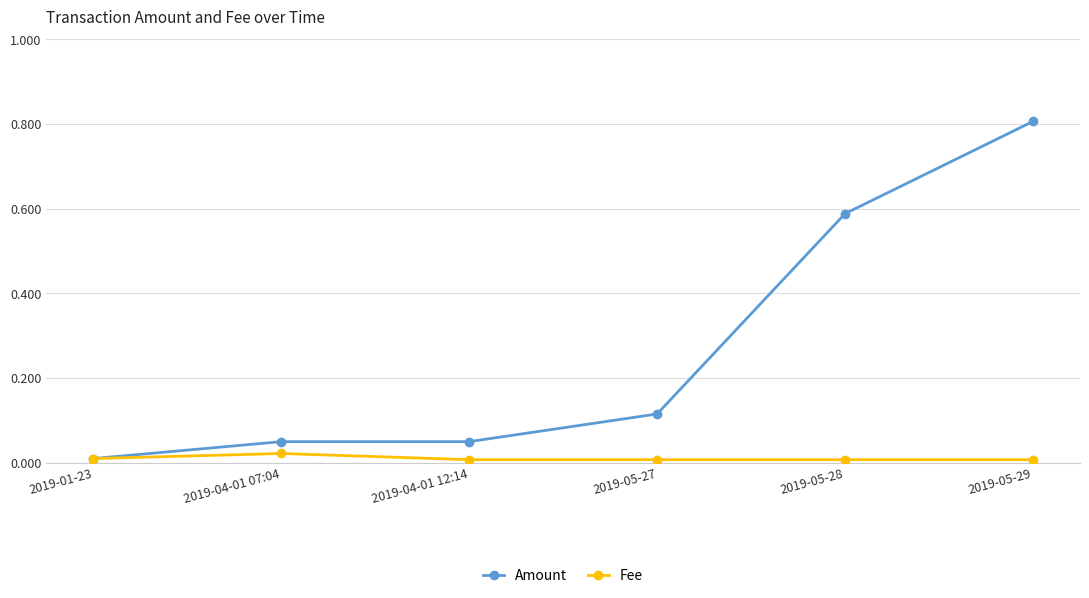

Which category has the highest value across all series?

2019-05-29